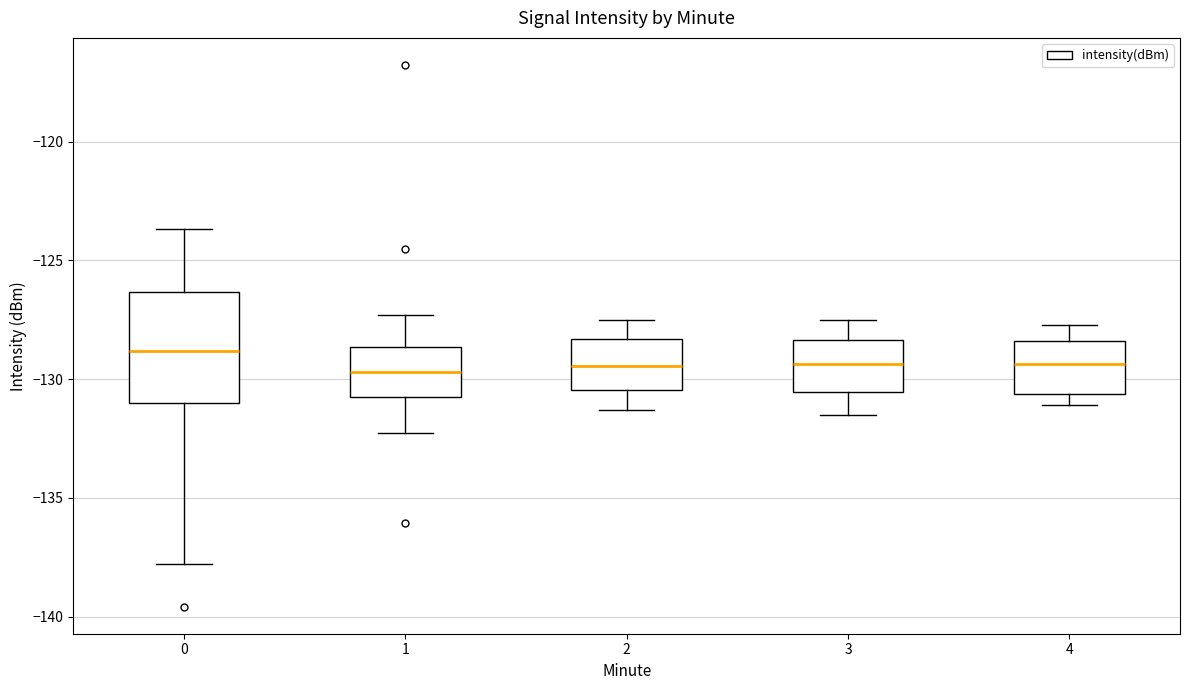

Where is the lower edge of the box at x = 3 on the y-axis? The values are not printed on the chart, so give them approximately, as read against the axis.

-130.5